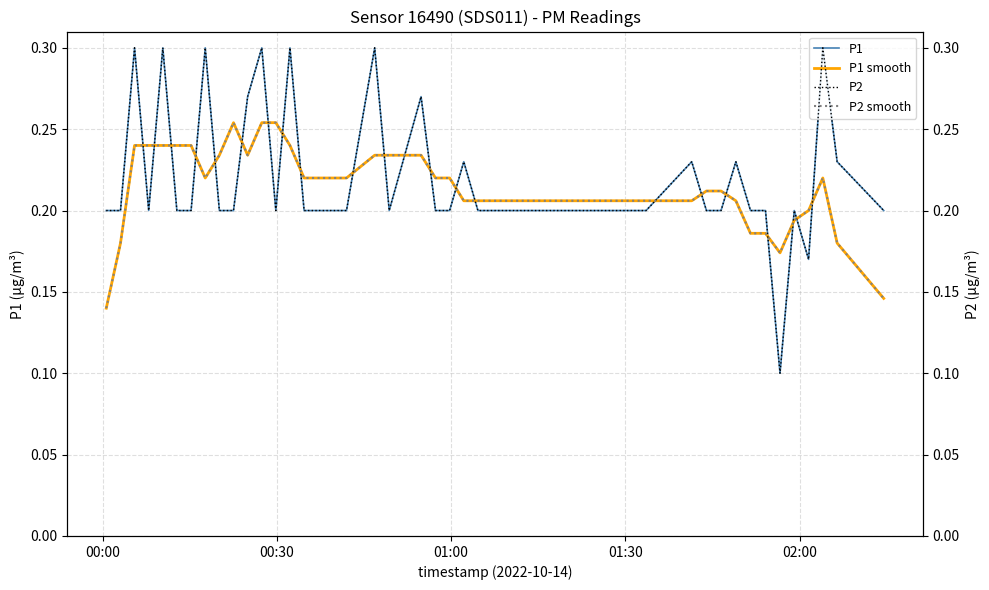

After their last crossing, which series has the higher values: P1 smooth or P1?

P1